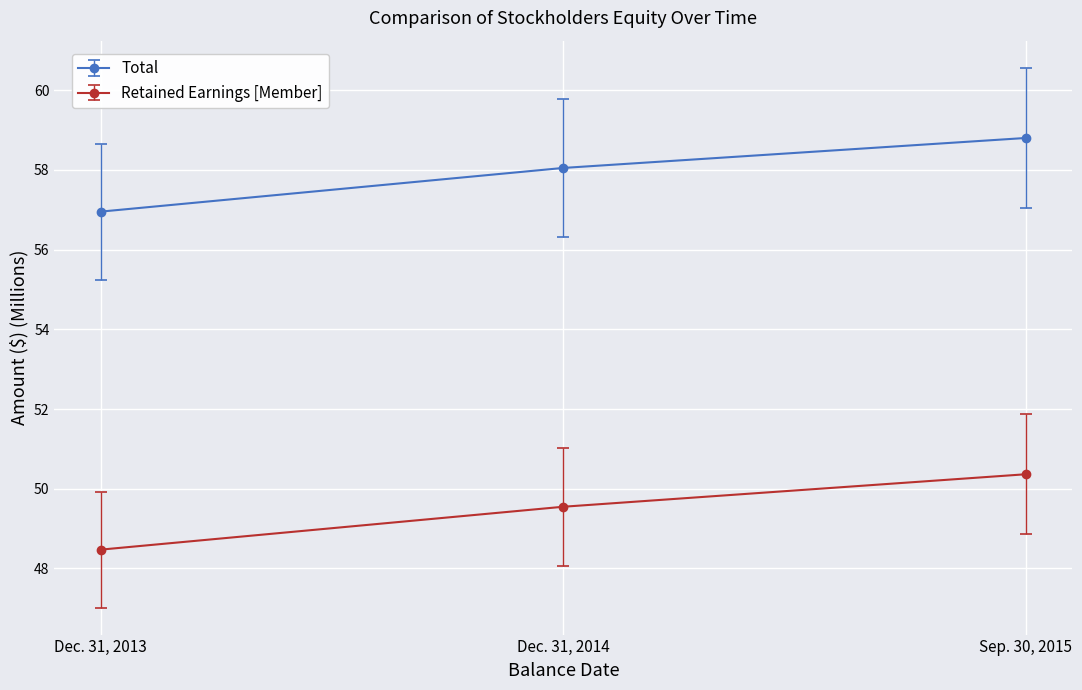

What is the label of the 1st point from the left?

Dec. 31, 2013